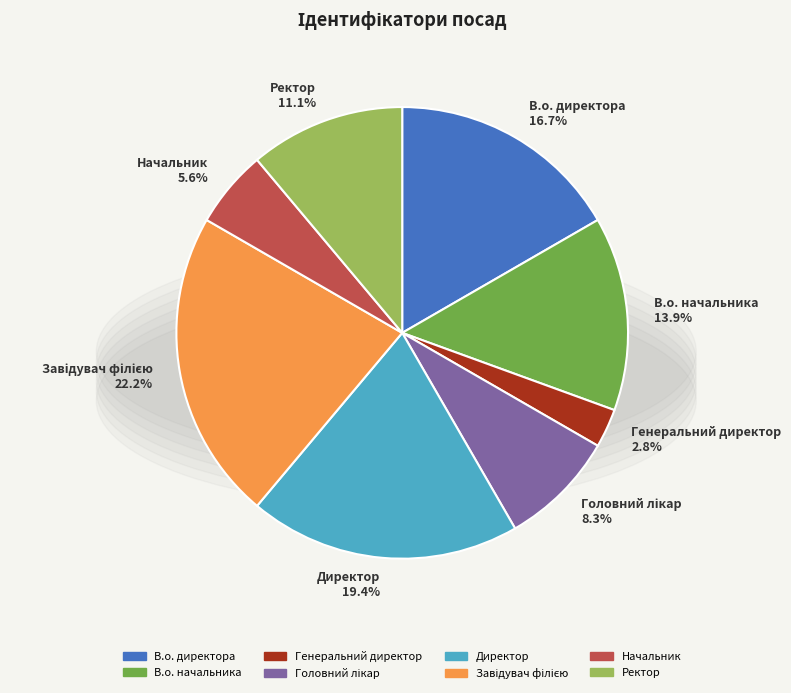

Combined, what portion of the pie is Начальник and Ректор?

16.7%